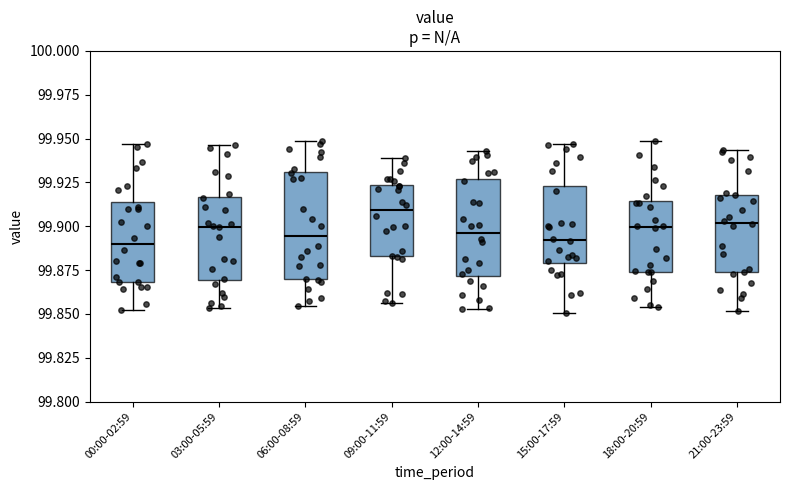

Reading left to right, transcribe this box plot: for each box, give where its median line is, the range the box spans, and where its two whiskers end, as read against the y-axis. The values are not printed on the chart, so give them approximately, as read against the axis.

00:00-02:59: median 99.890, box 99.870 to 99.915, whiskers 99.850 to 99.945
03:00-05:59: median 99.900, box 99.870 to 99.915, whiskers 99.855 to 99.945
06:00-08:59: median 99.895, box 99.870 to 99.930, whiskers 99.855 to 99.950
09:00-11:59: median 99.910, box 99.885 to 99.925, whiskers 99.855 to 99.940
12:00-14:59: median 99.895, box 99.870 to 99.925, whiskers 99.855 to 99.945
15:00-17:59: median 99.890, box 99.880 to 99.925, whiskers 99.850 to 99.945
18:00-20:59: median 99.900, box 99.875 to 99.915, whiskers 99.855 to 99.950
21:00-23:59: median 99.900, box 99.875 to 99.920, whiskers 99.850 to 99.945